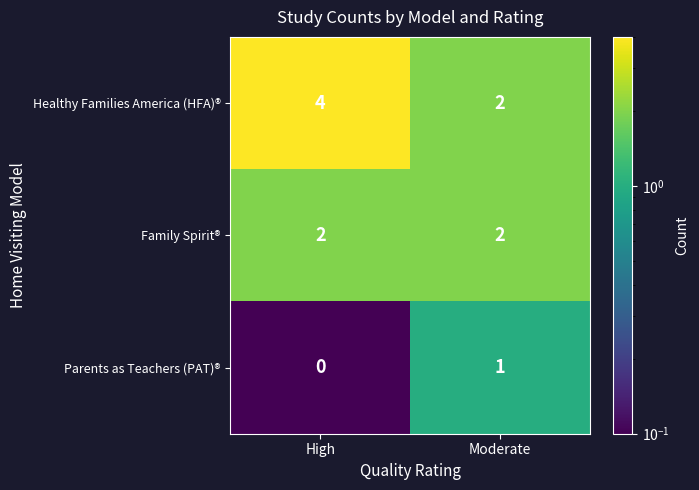

List the series in order of their overall mean, lowest first.

Parents as Teachers (PAT)®, Family Spirit®, Healthy Families America (HFA)®